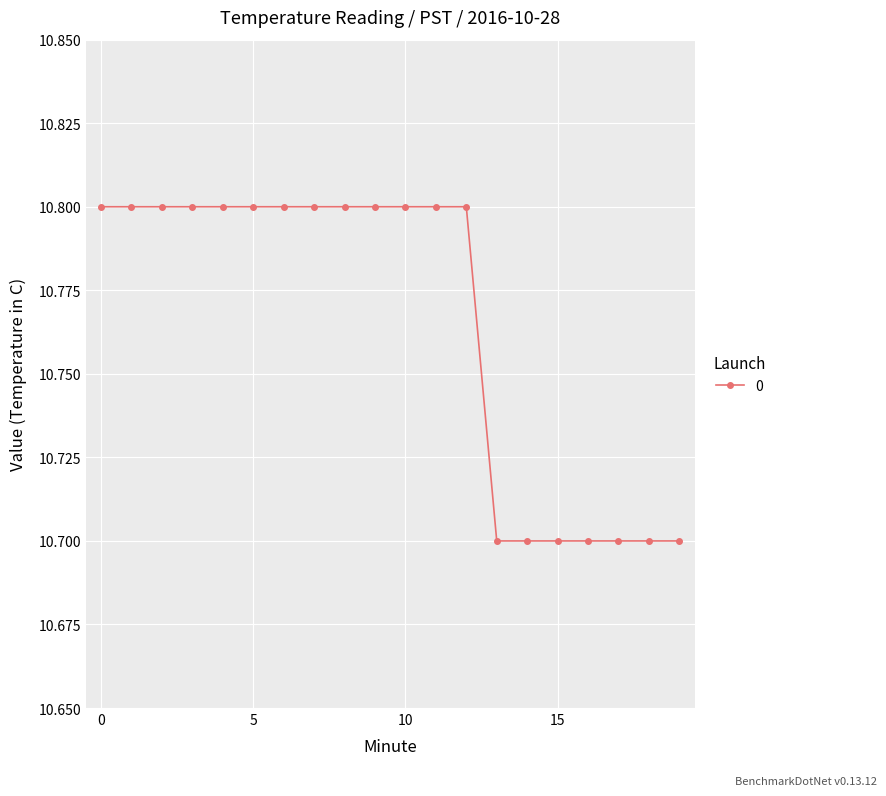

What is the smallest value displayed?

10.7